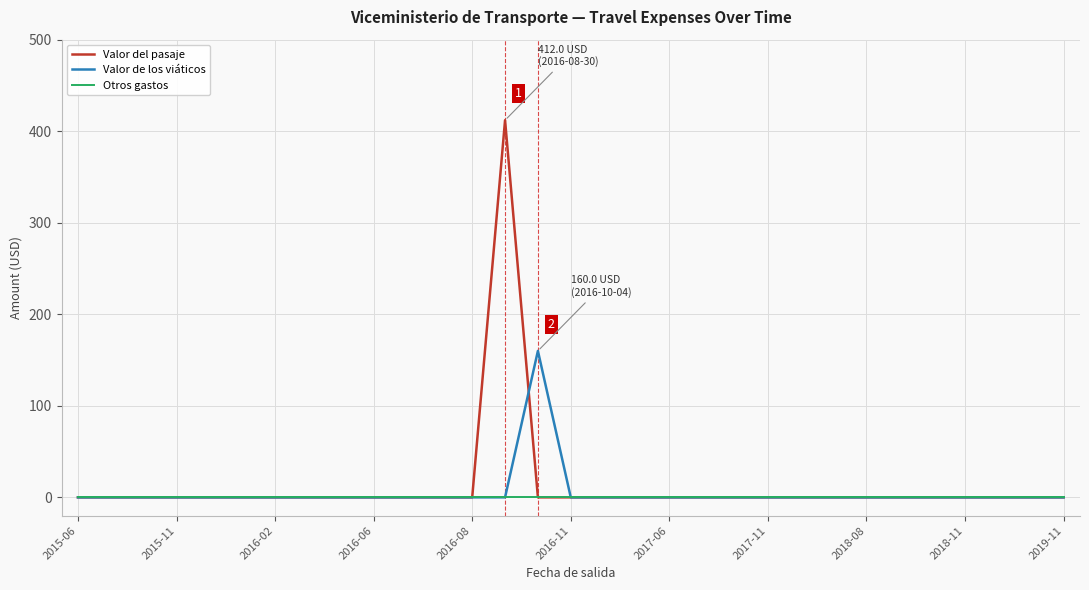

What is the difference between the maximum and minimum values in the Valor de los viáticos series?

160